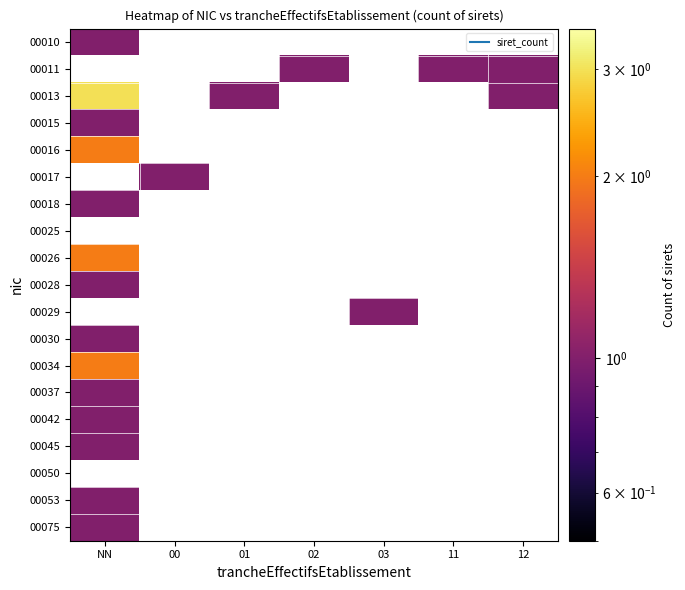

Which series has the widest spread of values?

00013